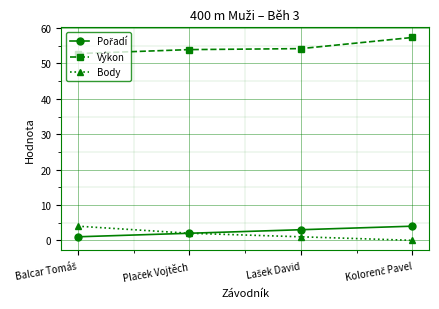

How many data points in Body are less than 2?

2